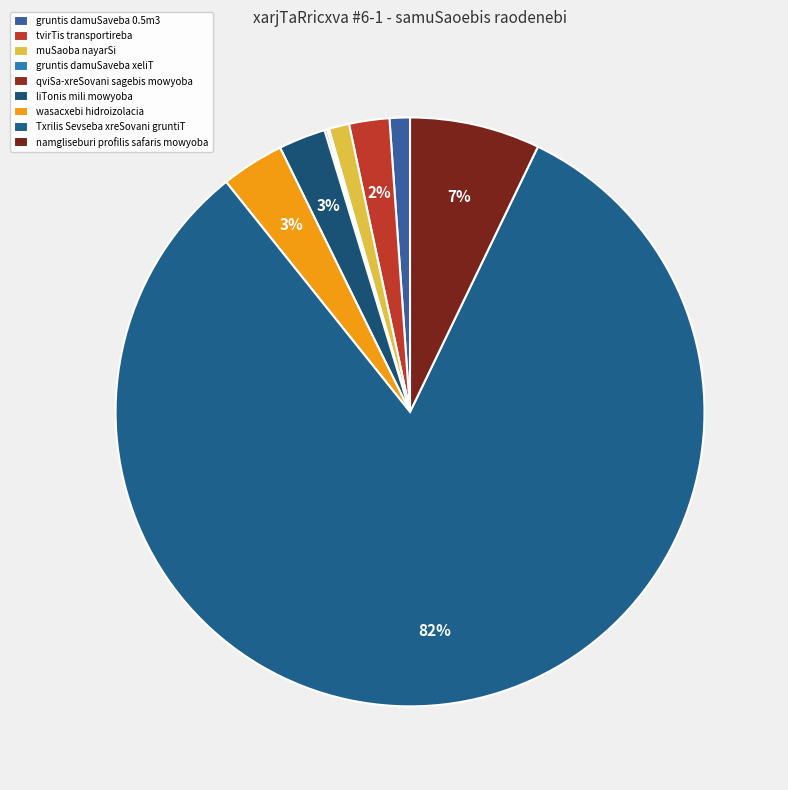

Which category has the biggest portion of the pie?

Txrilis Sevseba xreSovani gruntiT